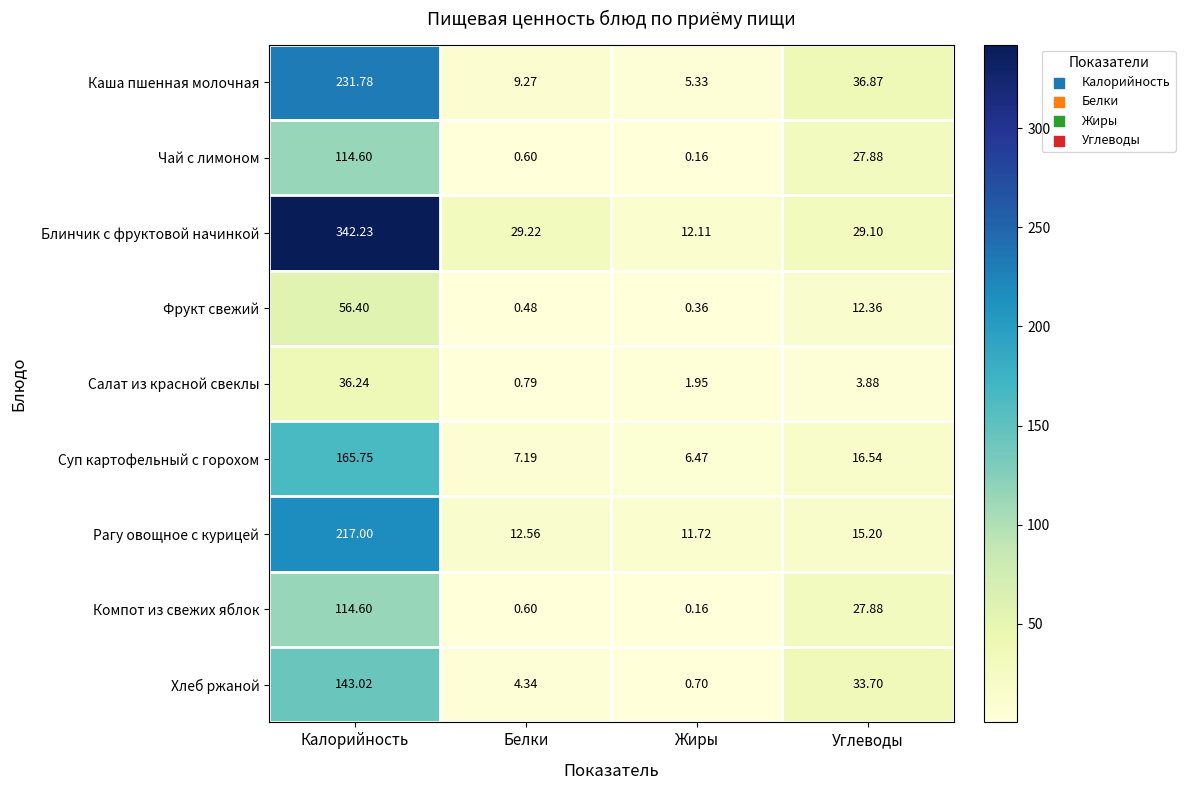

Which category has the highest value across all series?

Калорийность